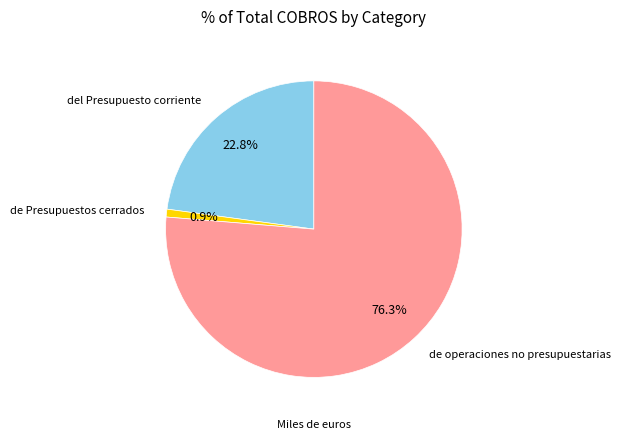

Does any single category account for the majority?

Yes